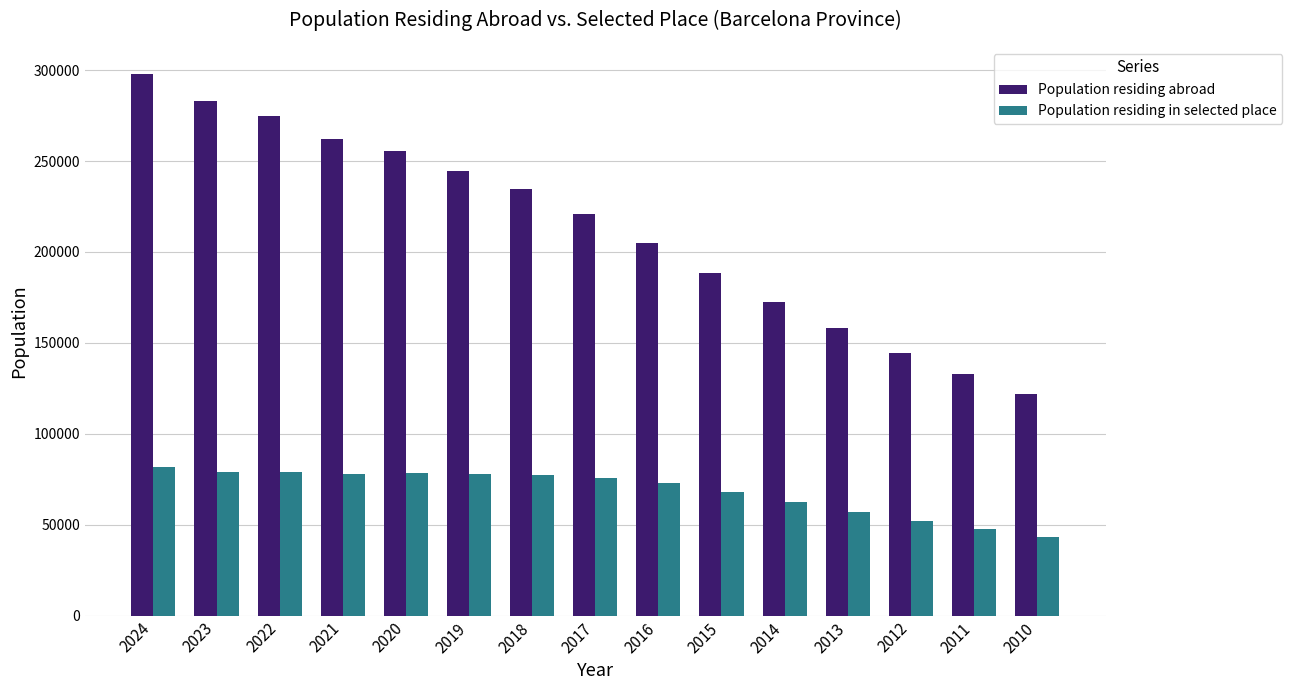

Between 2022 and 2012, which series saw the biggest shift?

Population residing abroad